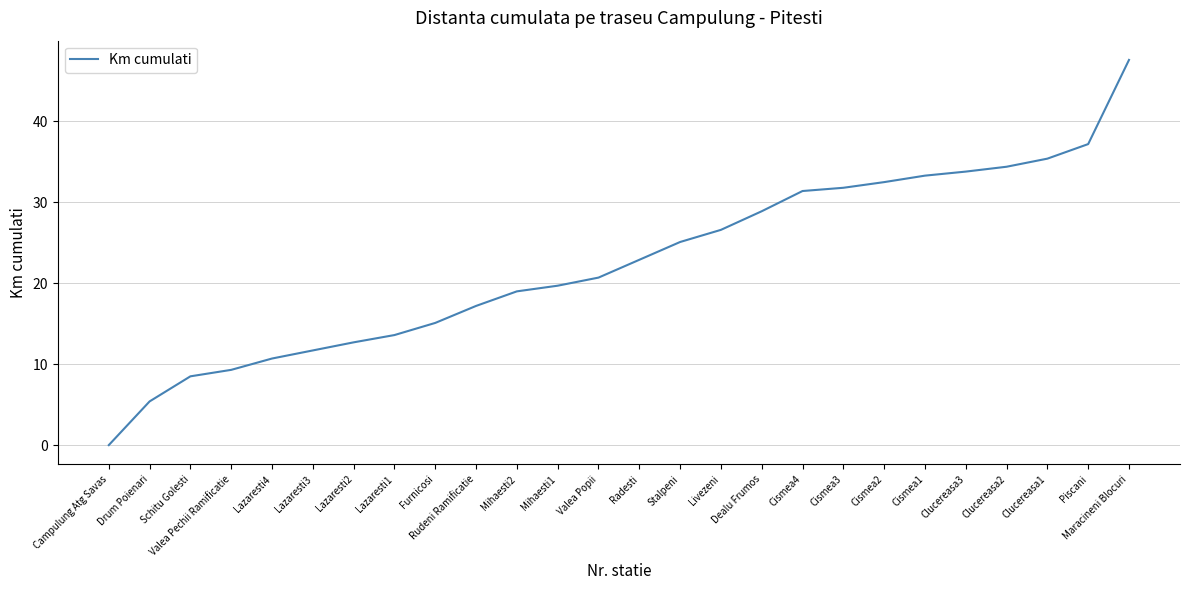

At which label is the value closest to 23?

Radesti